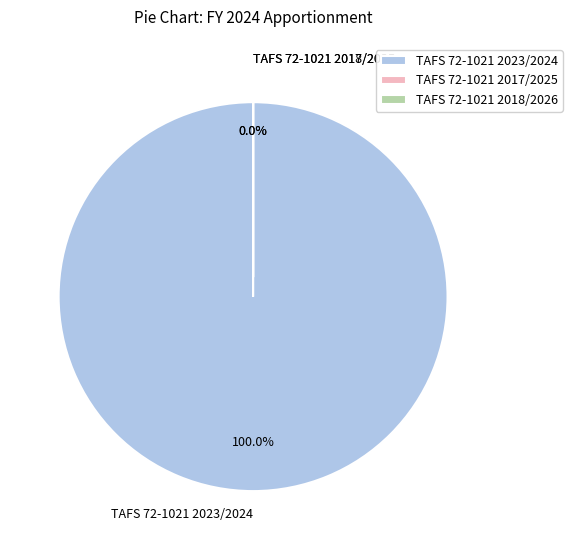

Is TAFS 72-1021 2018/2026 the majority of the pie?

No